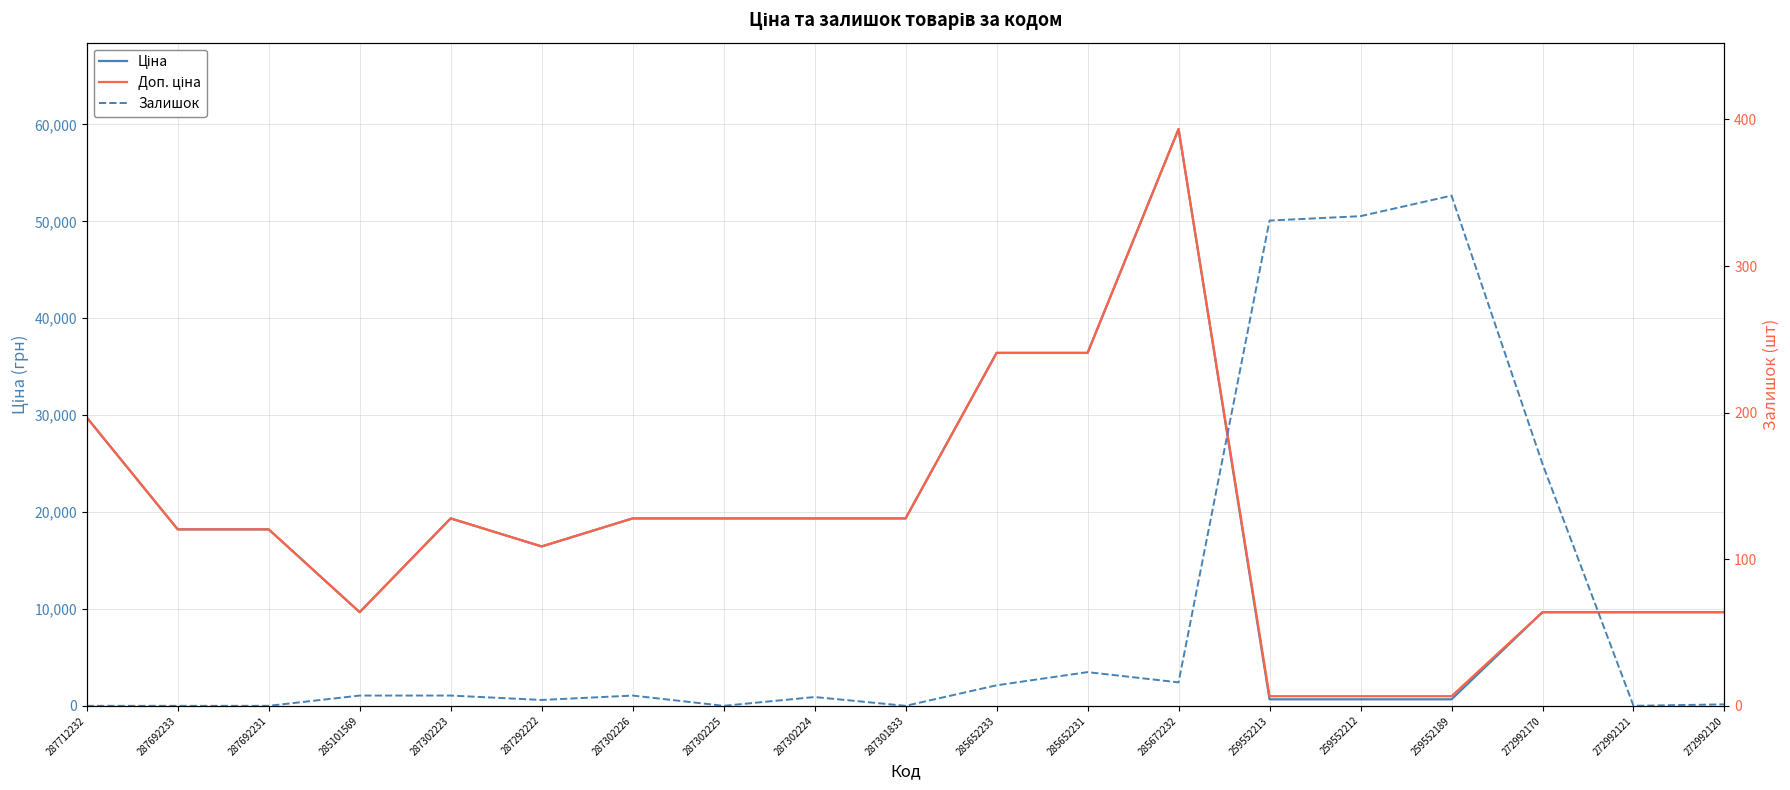

Where is the first local maximum for Залишок?

287302226